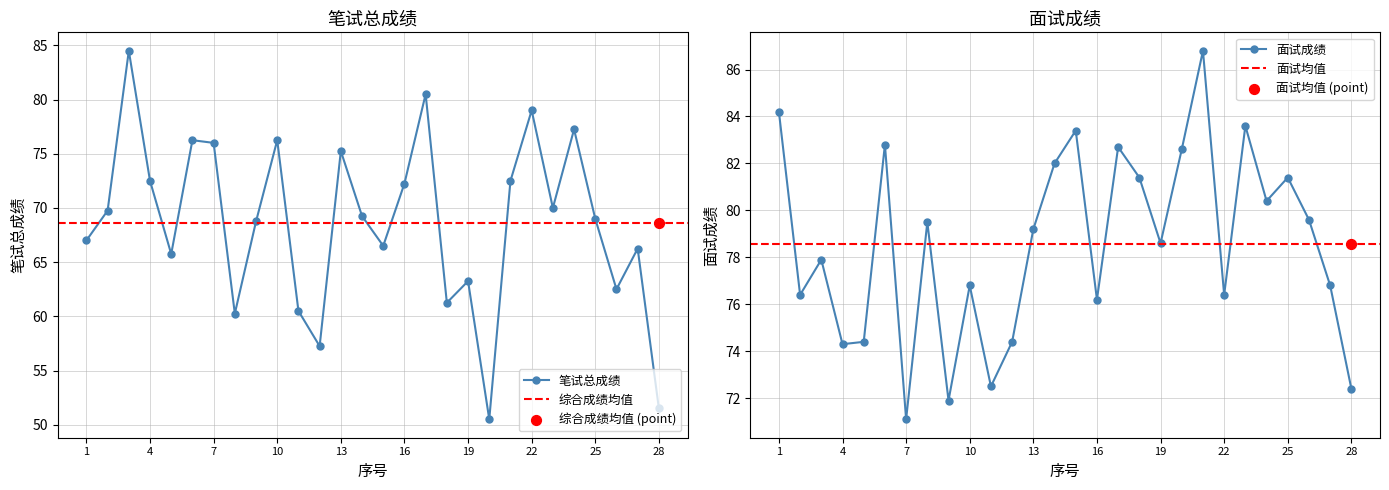

Is the value of 笔试总成绩 at 18 greater than the value of 面试成绩 at 13?

No